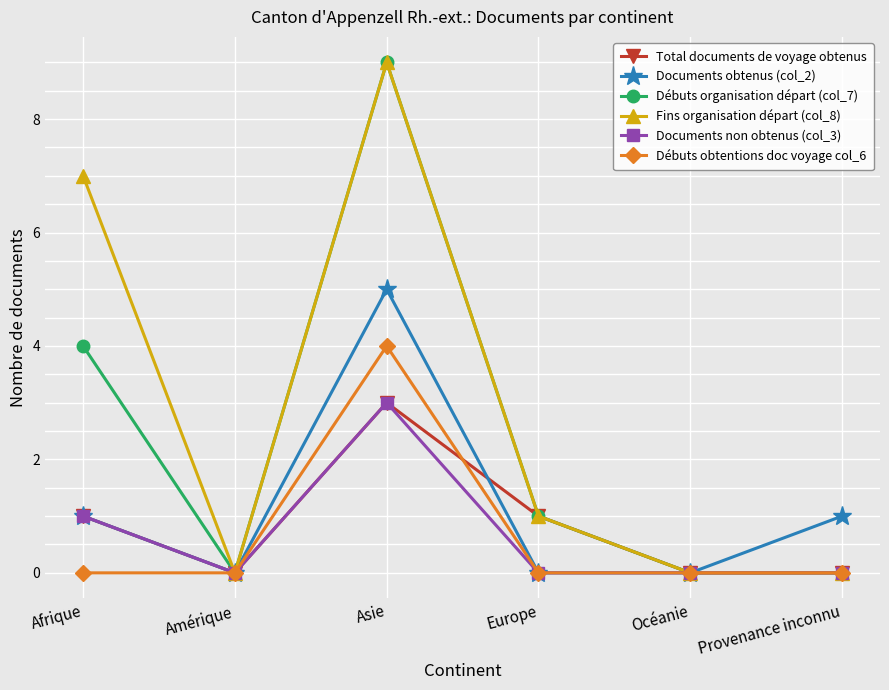

Which series has the largest total across all categories?

Fins organisation départ (col_8)